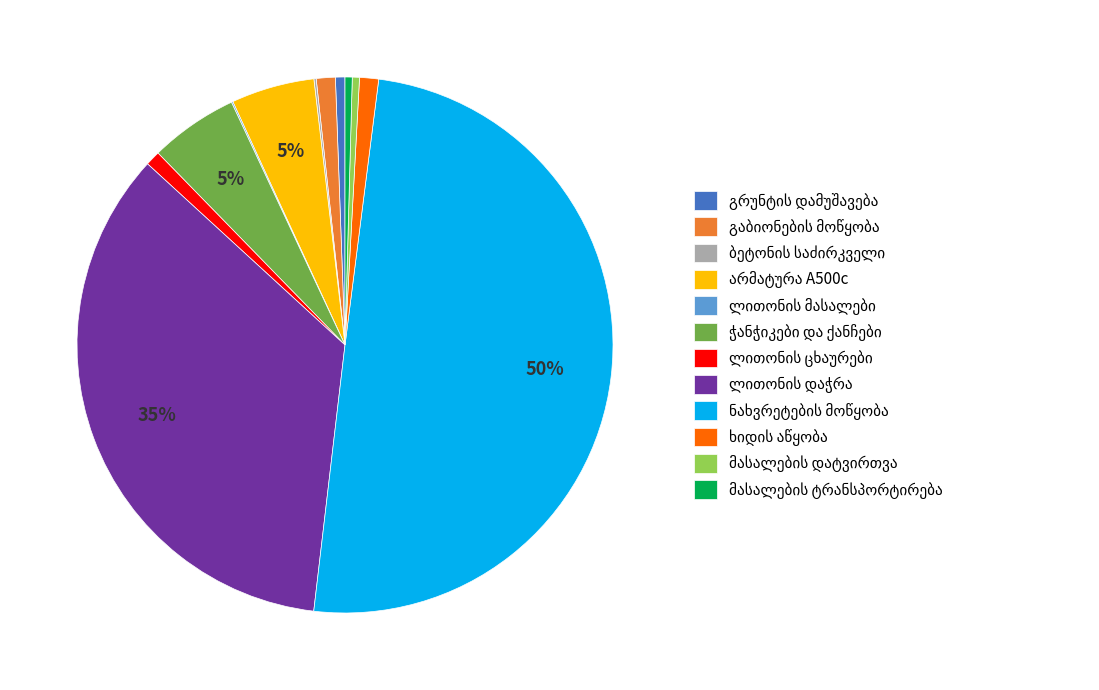

To the nearest percent, what is the average slice percentage?

8%